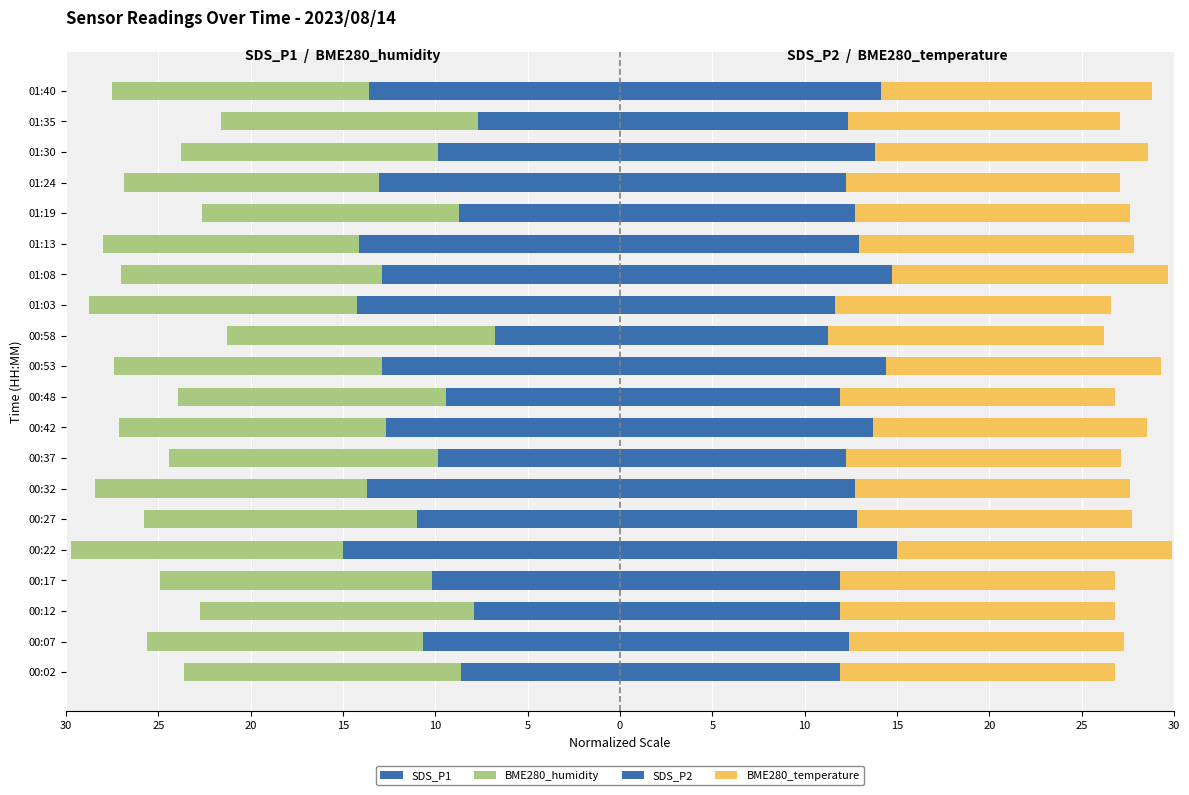

The SDS_P2 series shows 13.7 at 00:42. True or false?

True